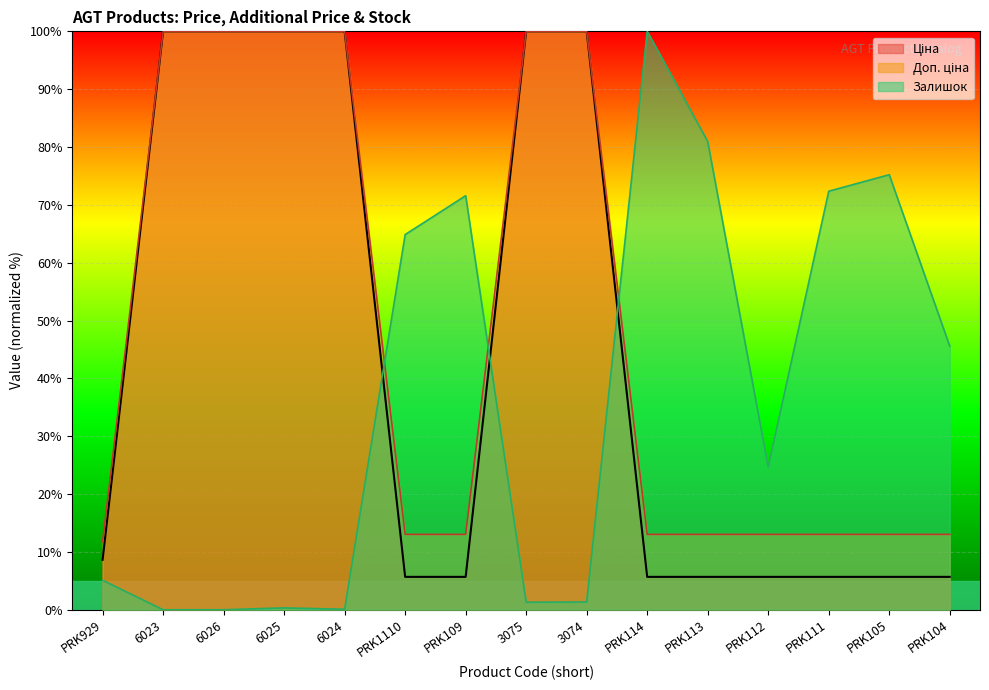

How many lines are shown in the chart?

3